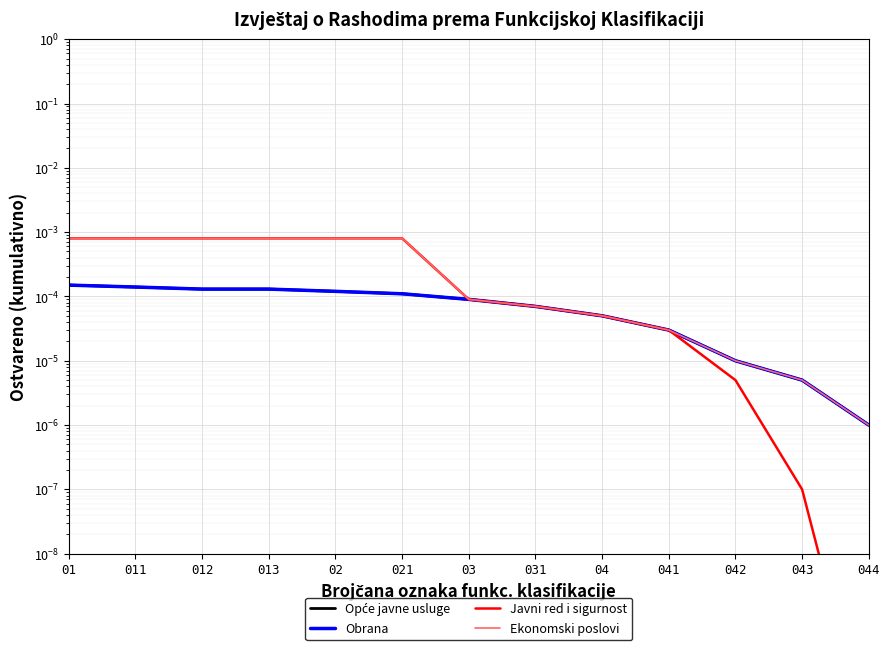

What is the label of the 8th point from the right?

021